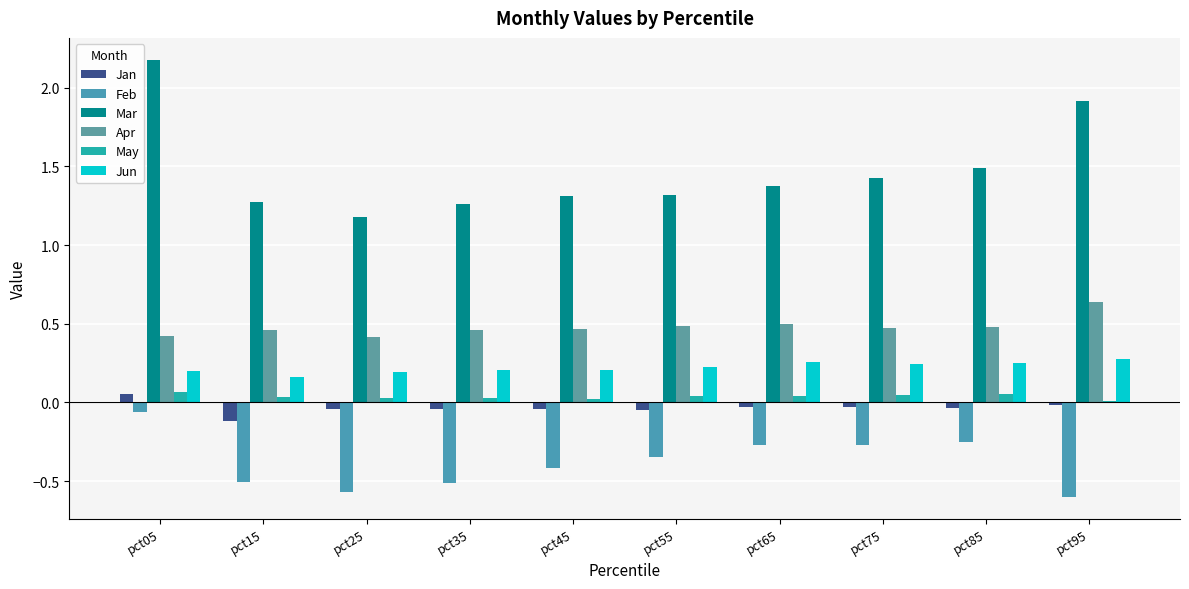

Is it true that Feb equals -0.3 at pct65?

True